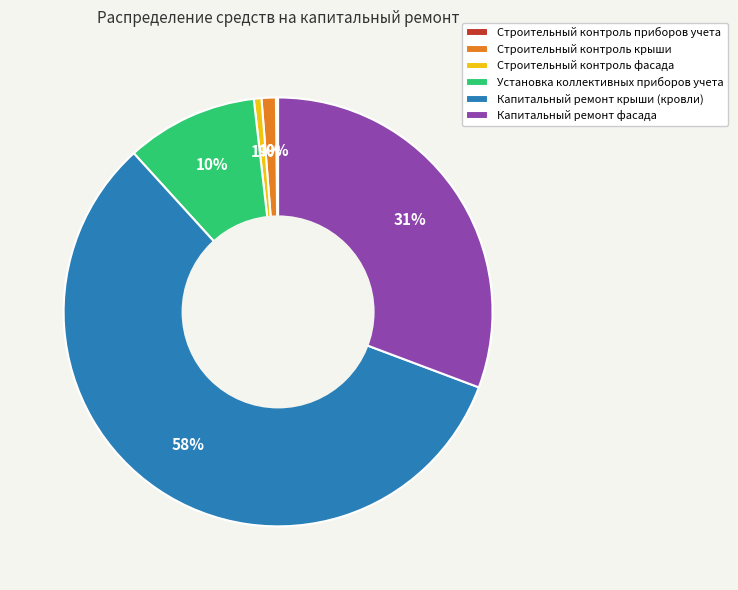

Between Строительный контроль крыши and Капитальный ремонт фасада, which is larger?

Капитальный ремонт фасада